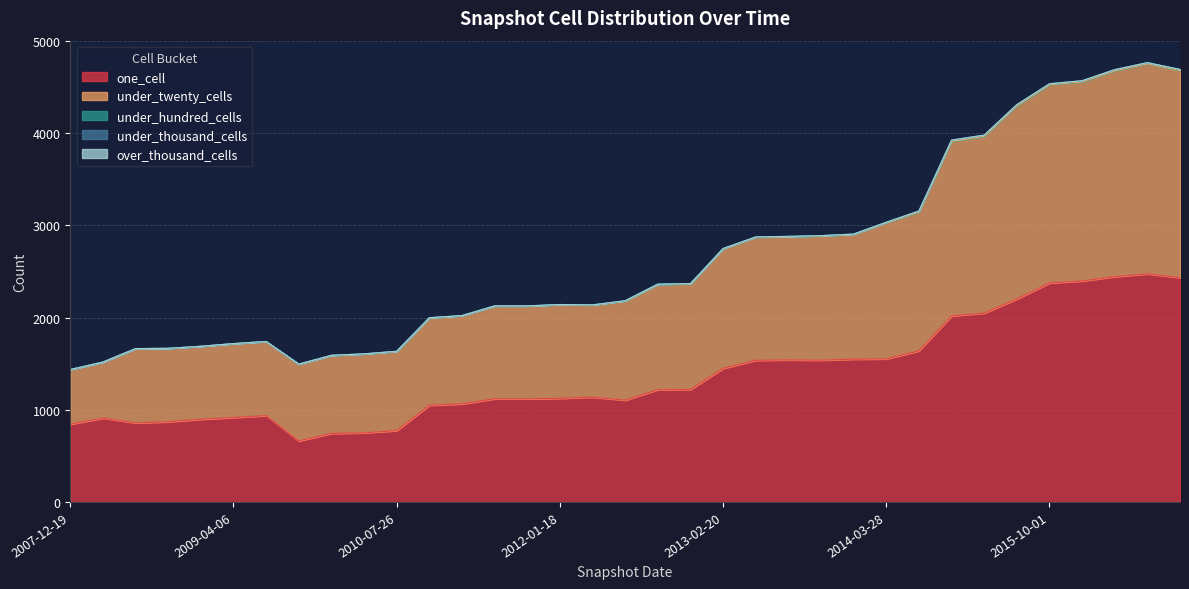

Which series has the widest spread of values?

one_cell